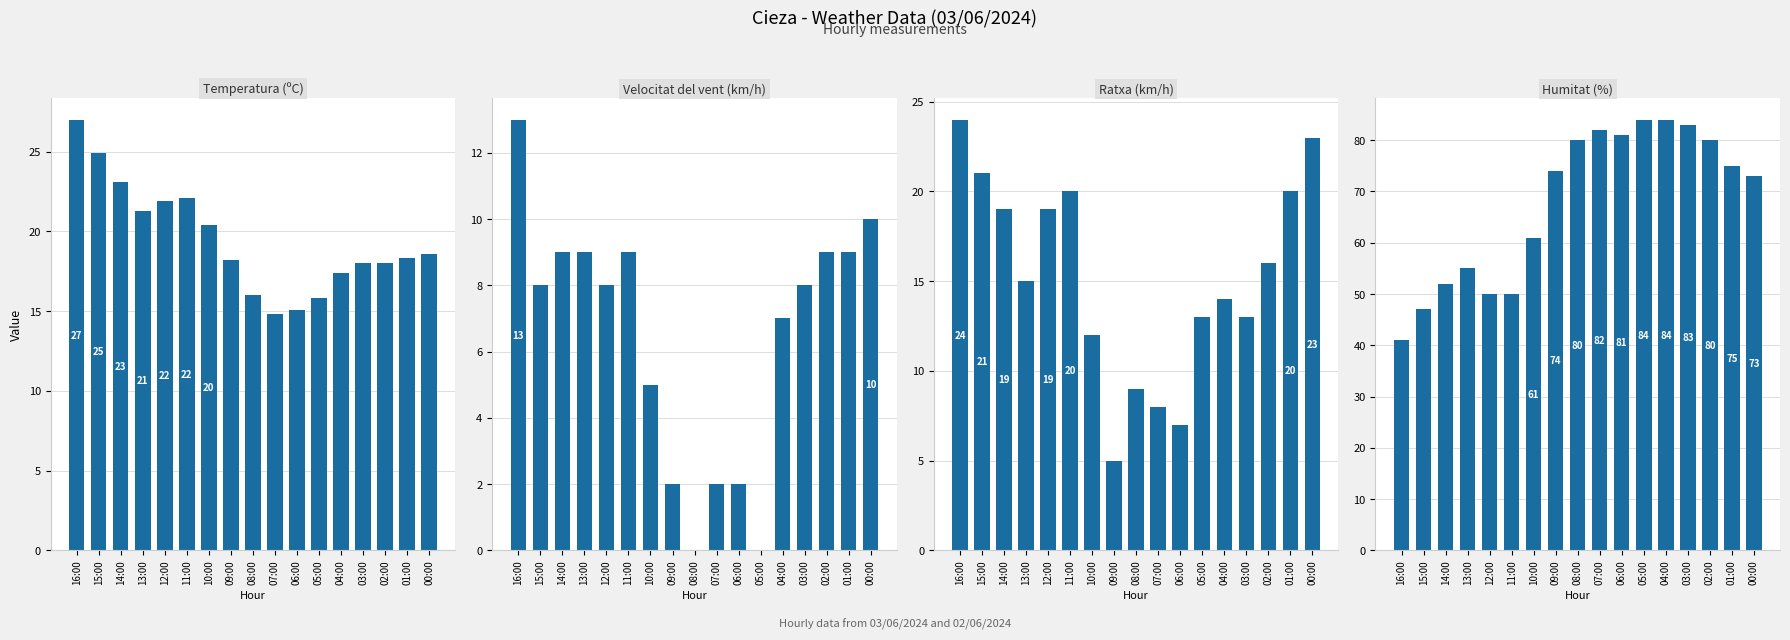

What is the average value of the Velocitat del vent (km/h) series?

6.5